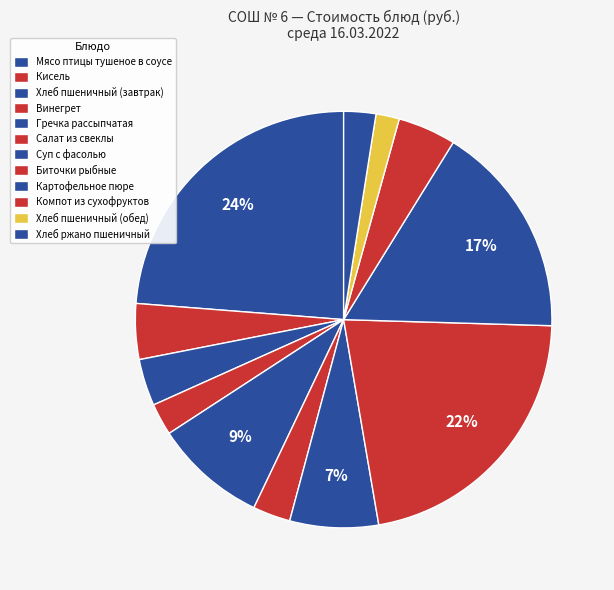

Between Салат из свеклы and Хлеб ржано пшеничный, which is larger?

Салат из свеклы